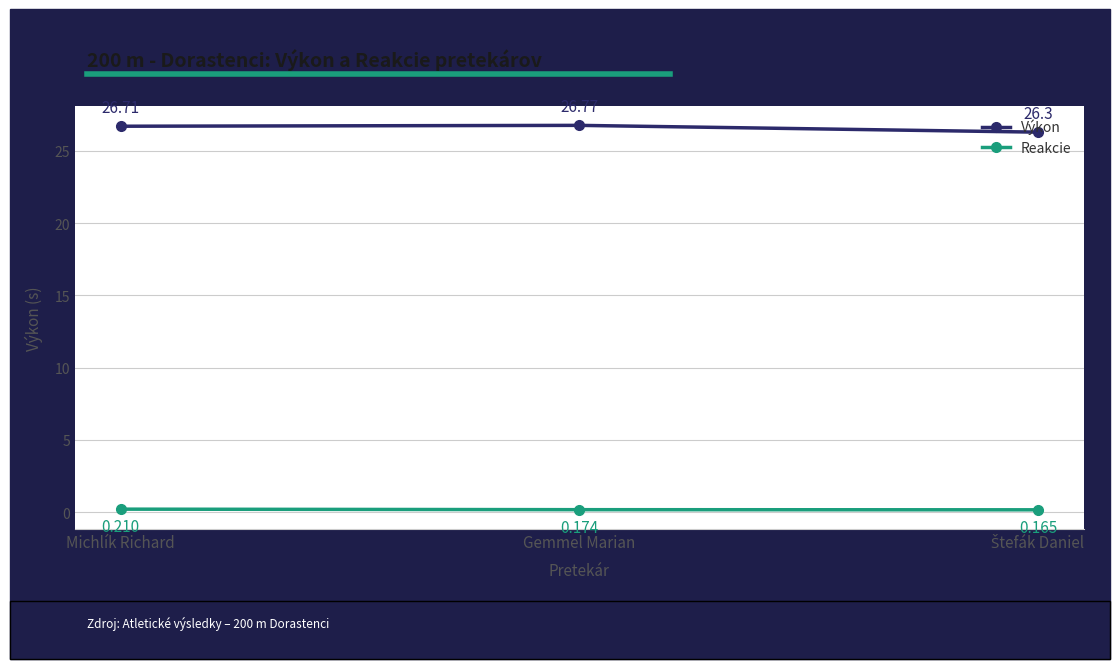

Rank the series by their maximum value, from lowest to highest.

Reakcie, Výkon